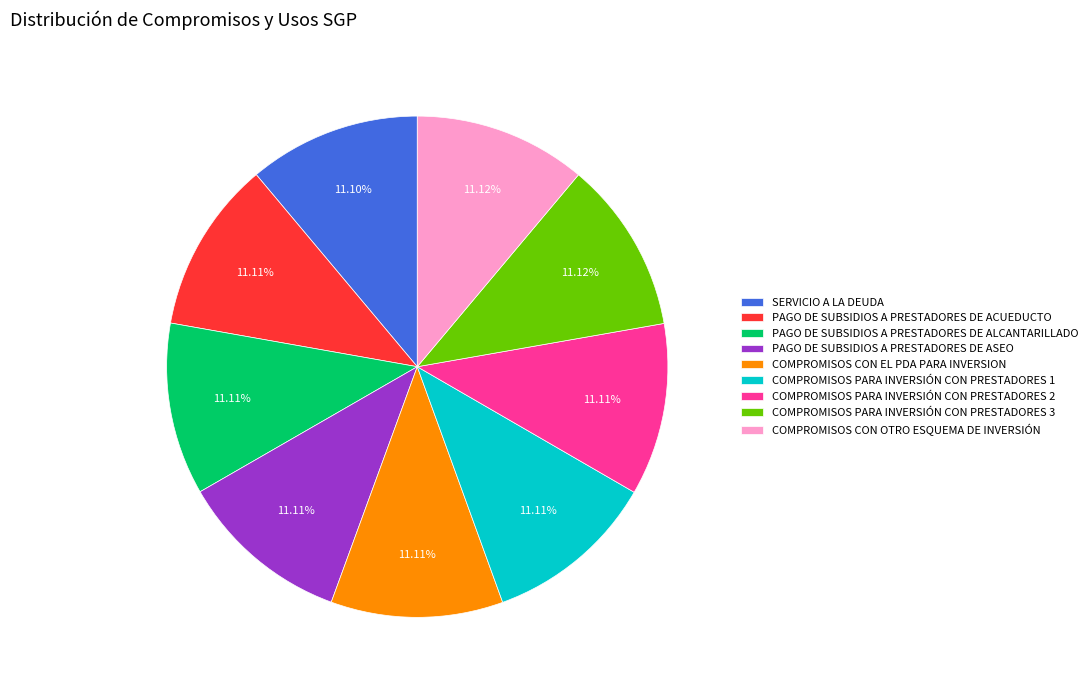

How many segments does this pie chart have?

9